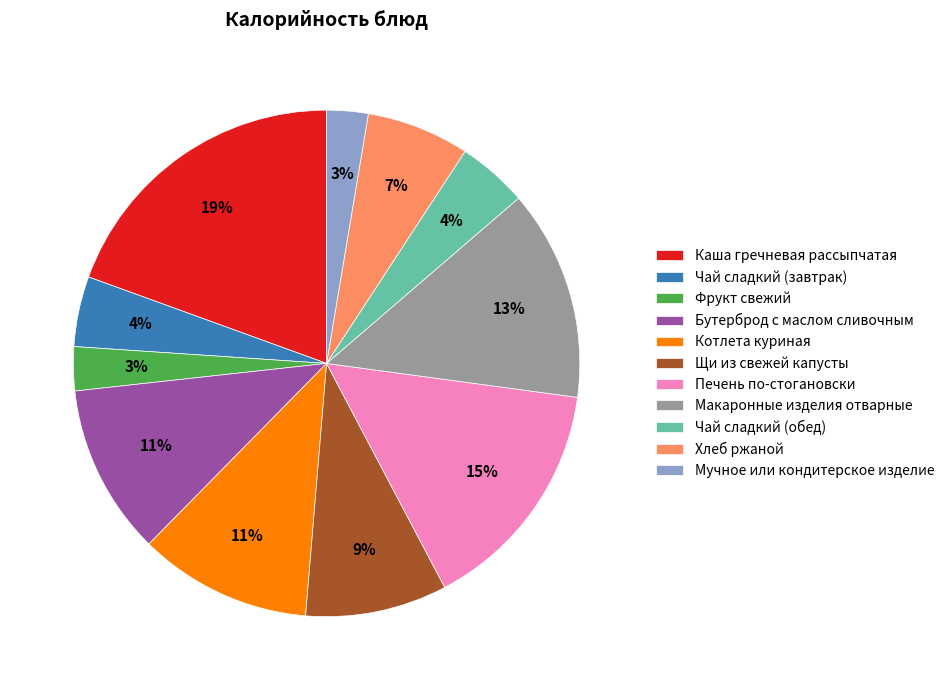

Count the number of slices in the pie.

11